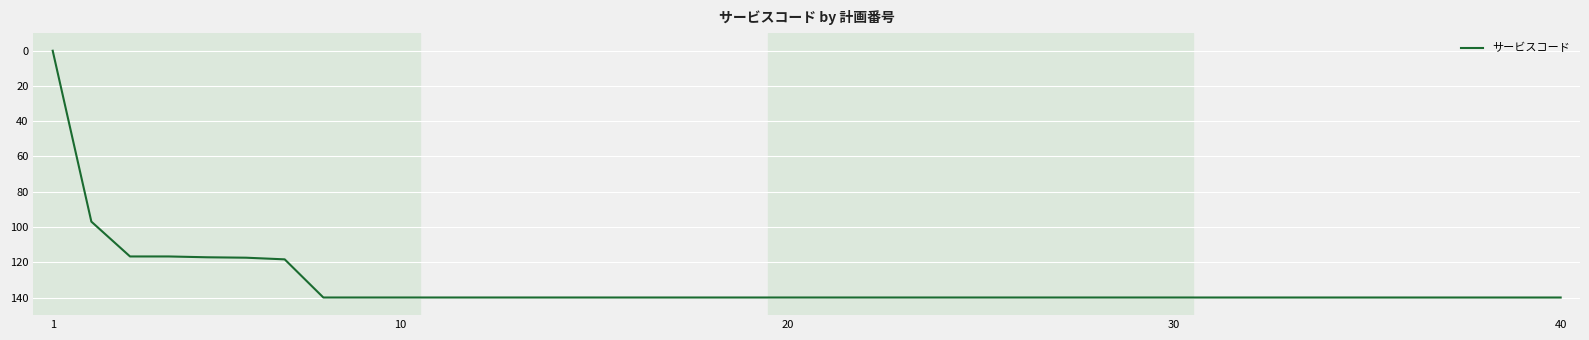

What is the difference between the maximum and minimum values?

140.0